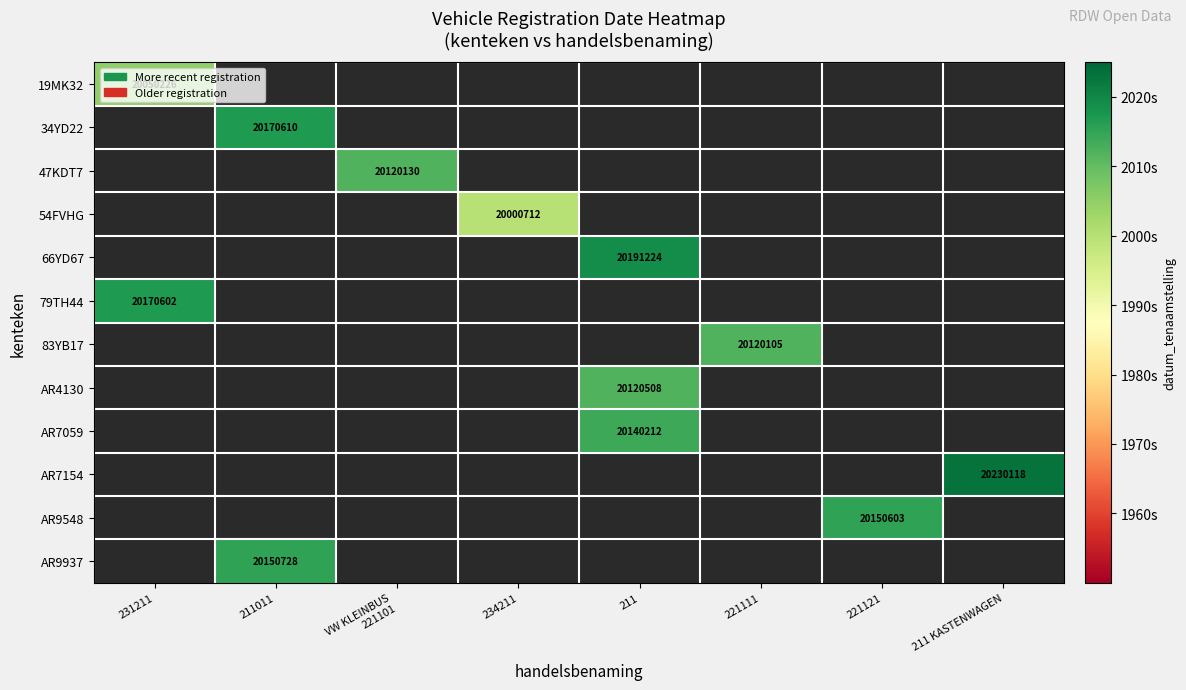

Between 221111 and 231211, which is larger?

231211